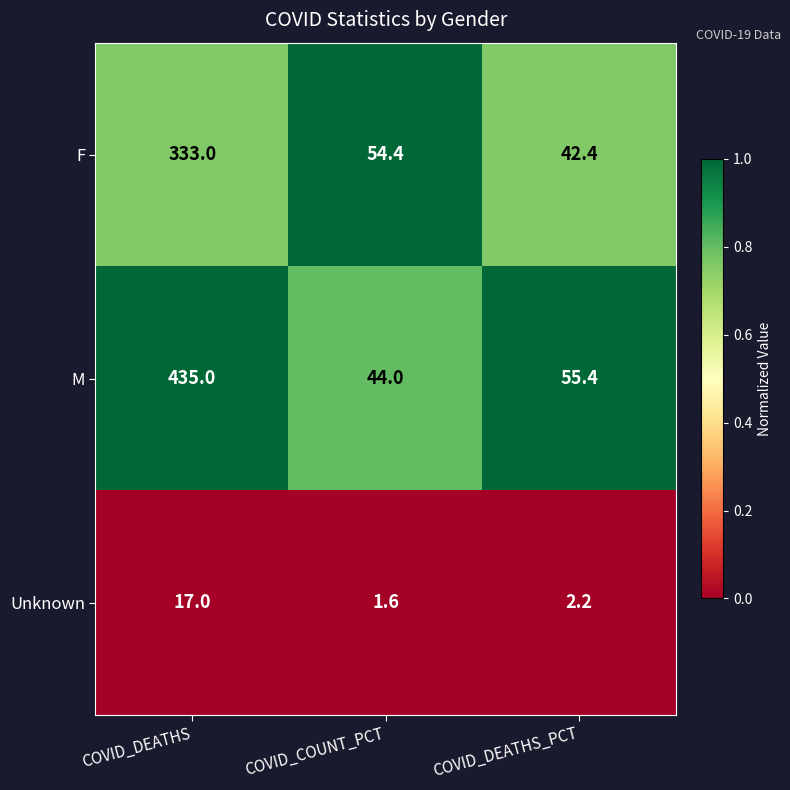

Which series has the widest spread of values?

M